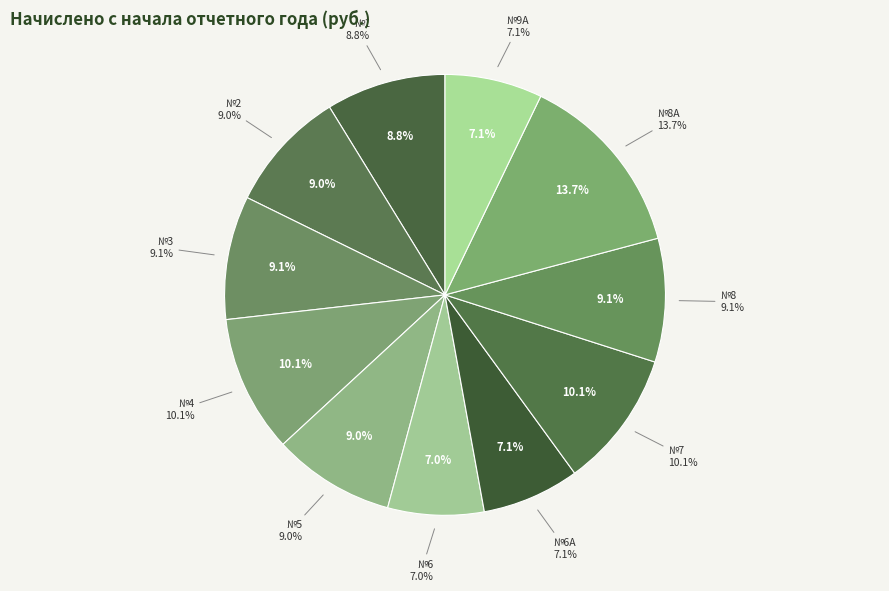

To the nearest percent, what portion does 4 represent?

10%